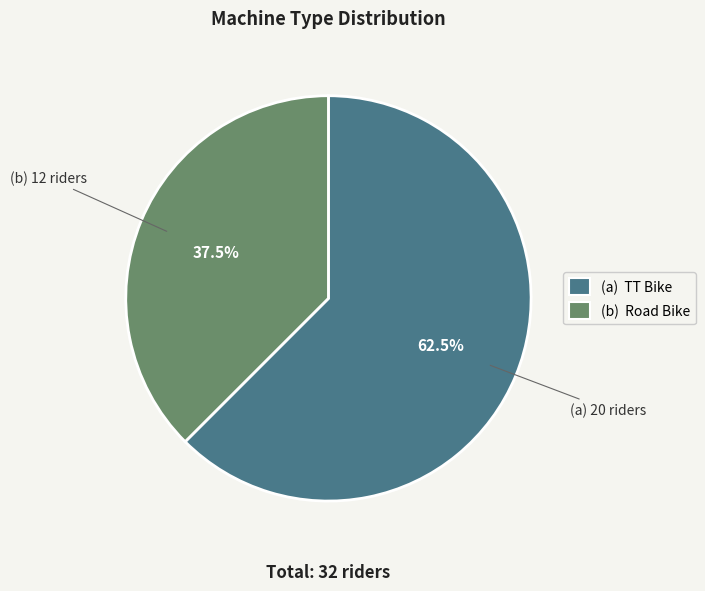

What is the majority slice?

(a) TT Bike